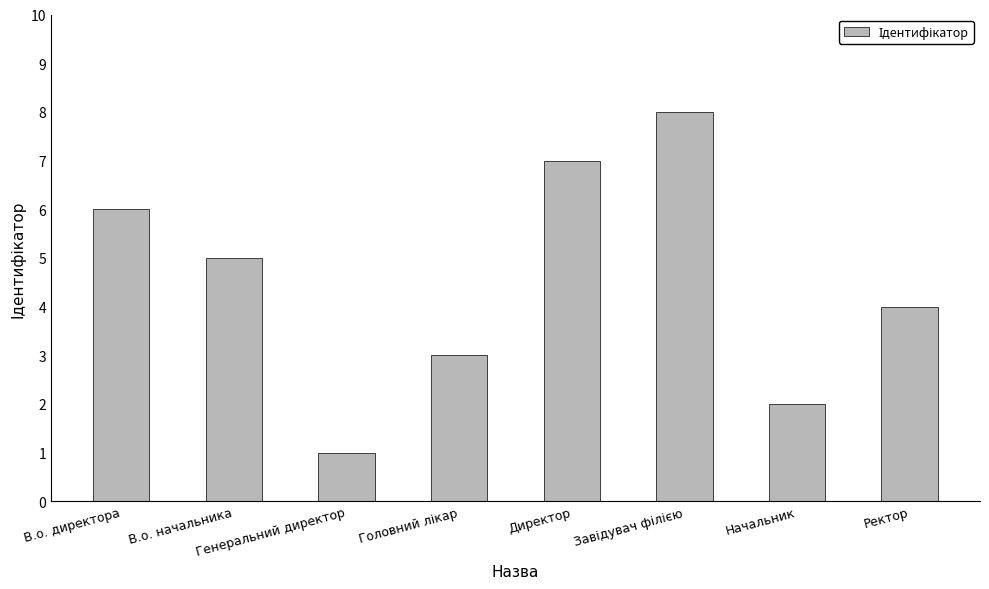

The value at В.о. начальника is 1. True or false?

False